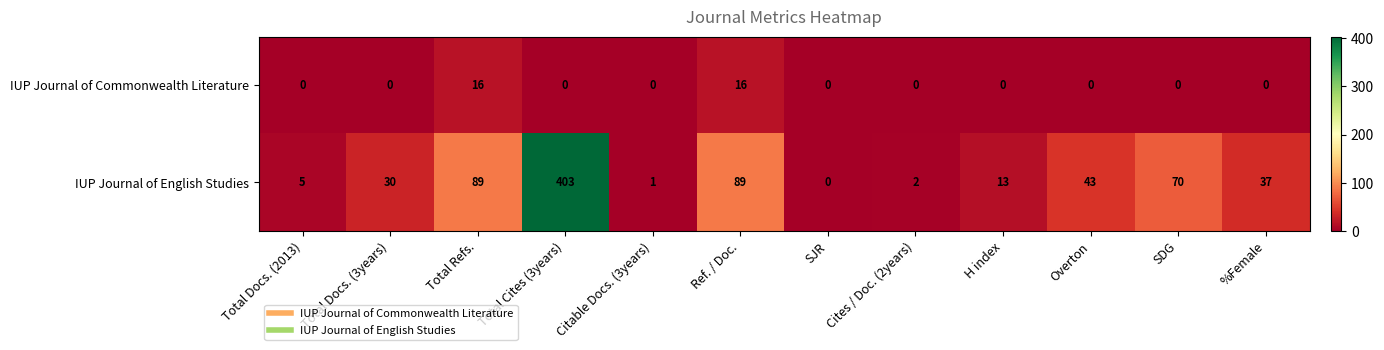

What value does the IUP Journal of English Studies series have at %Female, to the nearest 5?

35